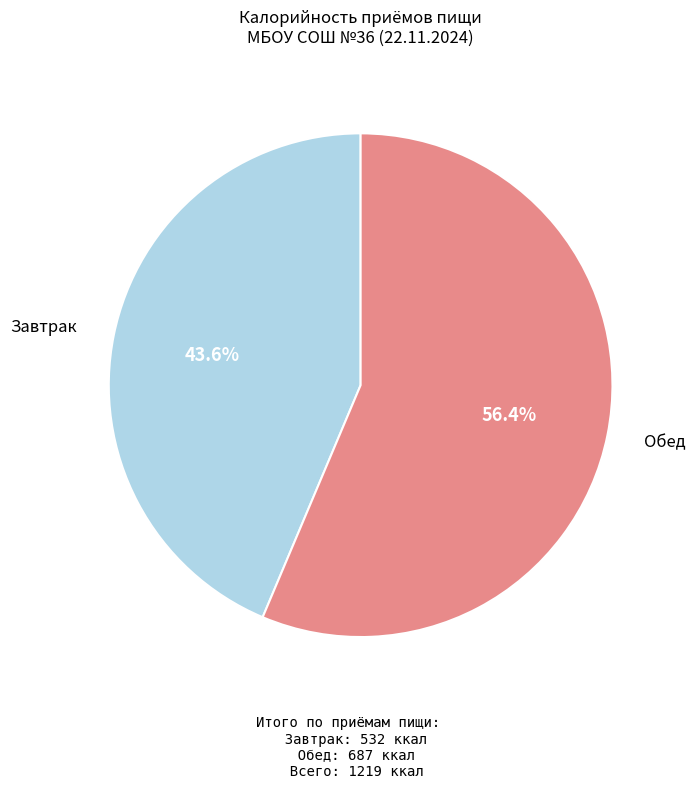

Is there any slice that represents more than half of the pie?

Yes